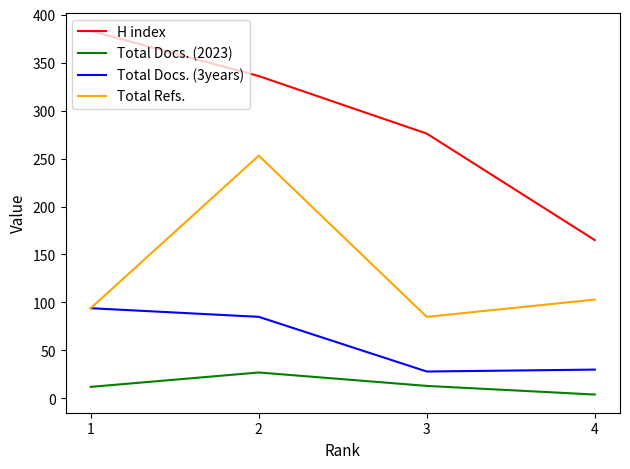

Which category has the highest value in the H index series?

1